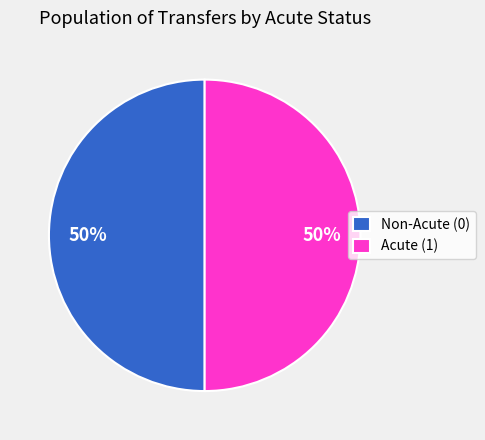

The Acute (1) slice represents 40% of the pie. True or false?

False